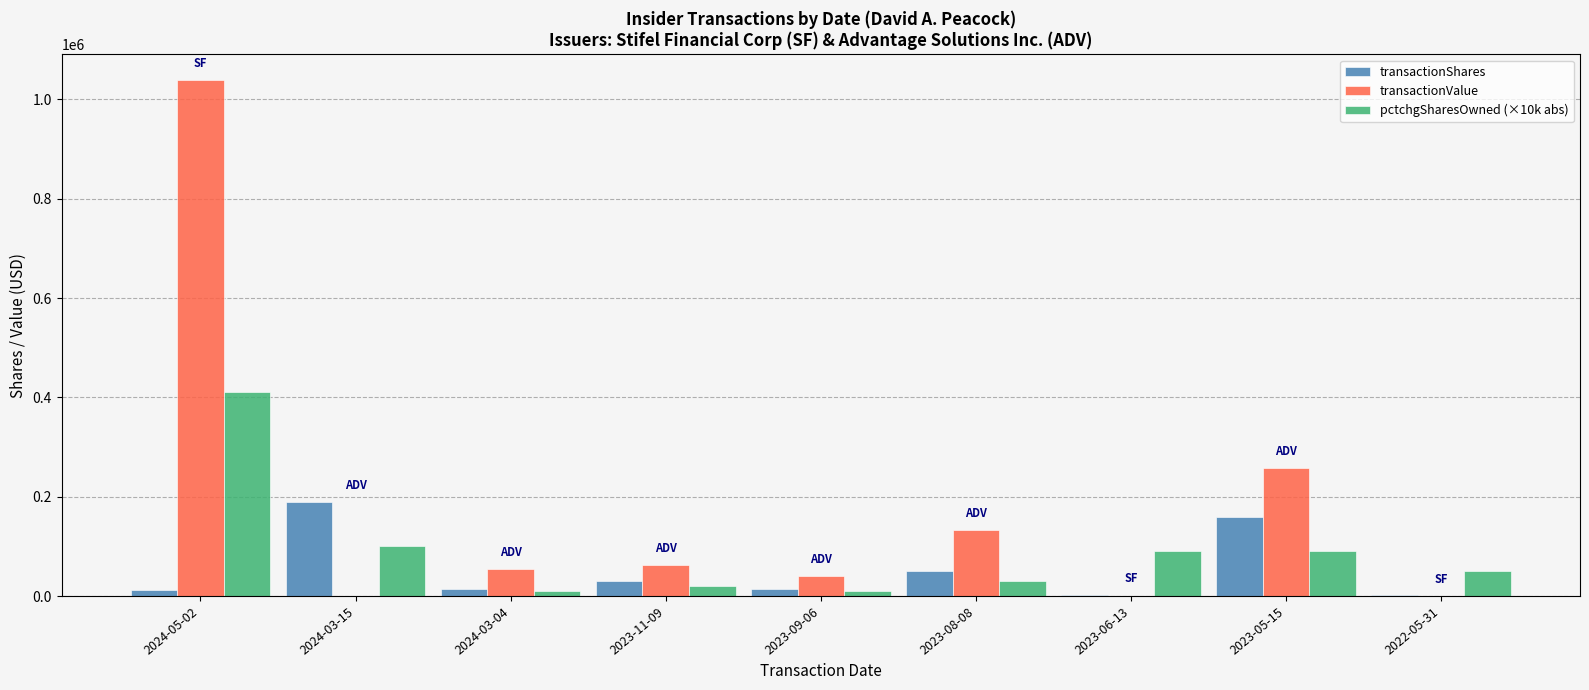

How many groups of bars are there?

9